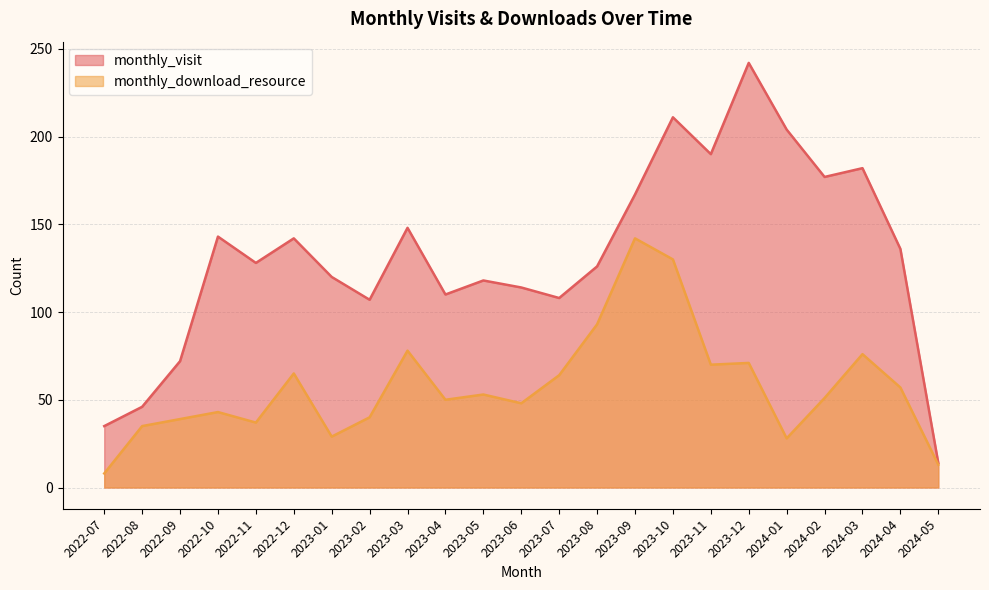

True or false: monthly_download_resource and monthly_visit cross at least once.

False